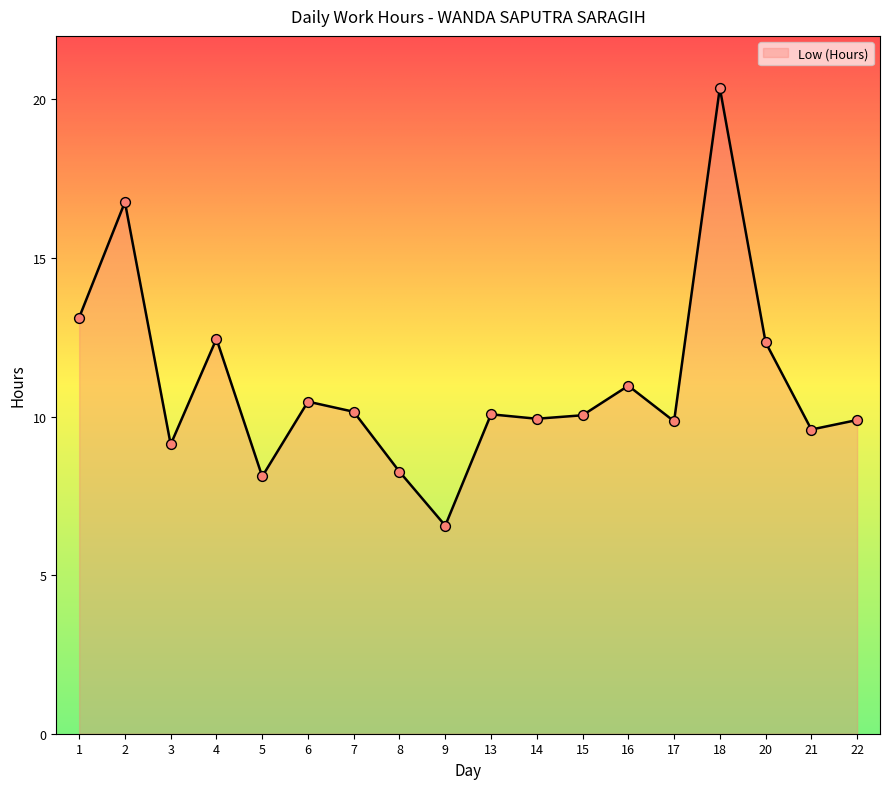

Approximately how many times larger is the value at 22 compared to 13?

1.0